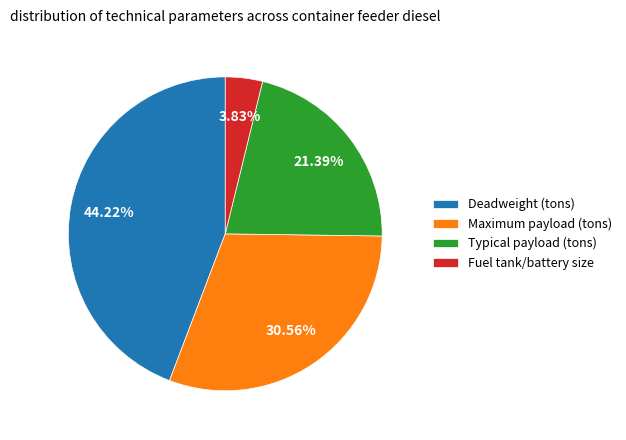

Is there a majority slice in this chart?

No